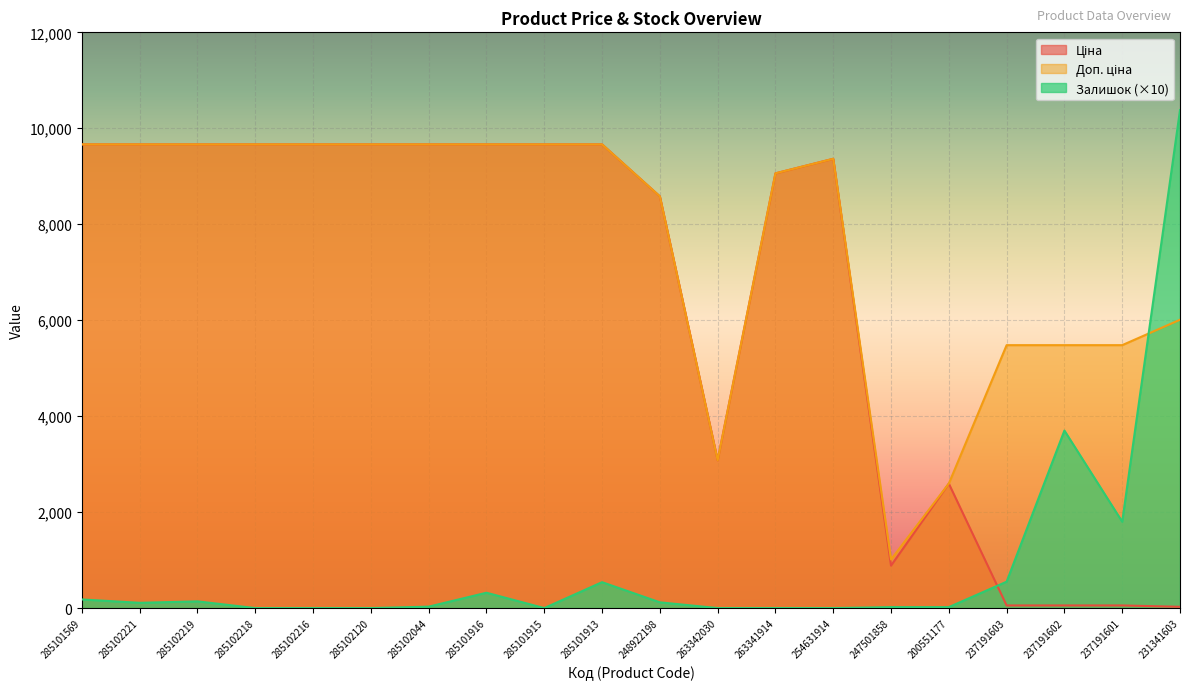

How many lines are shown in the chart?

3